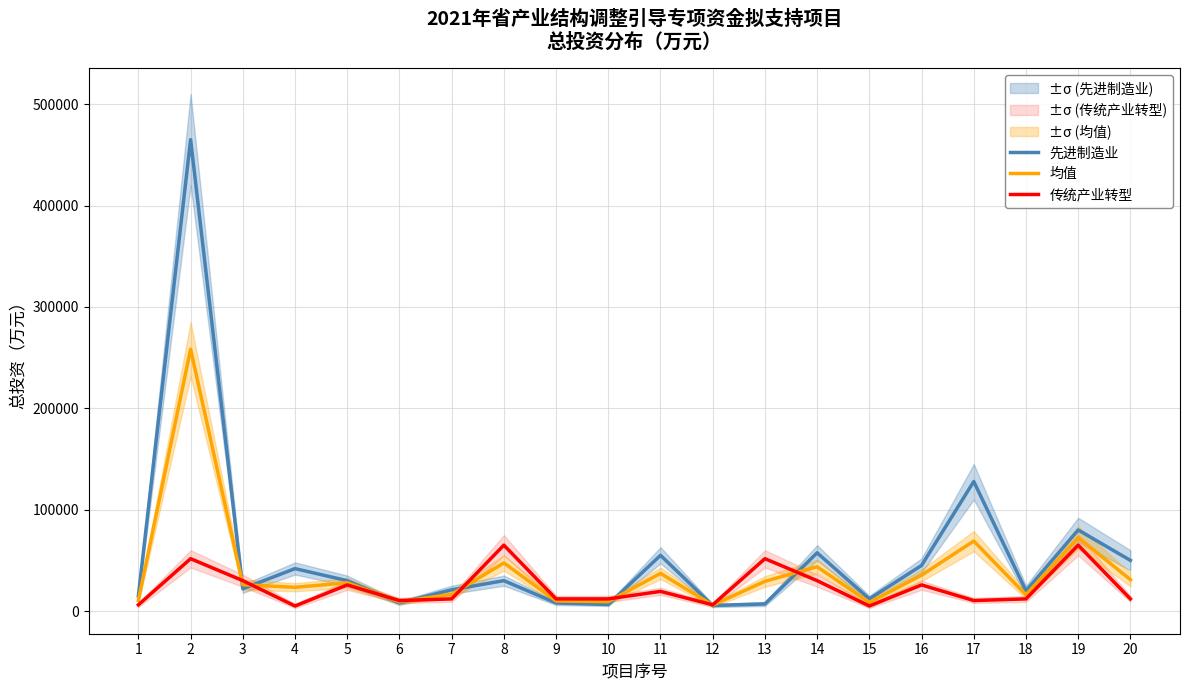

What value does the 均值 series have at 20?

31000.0